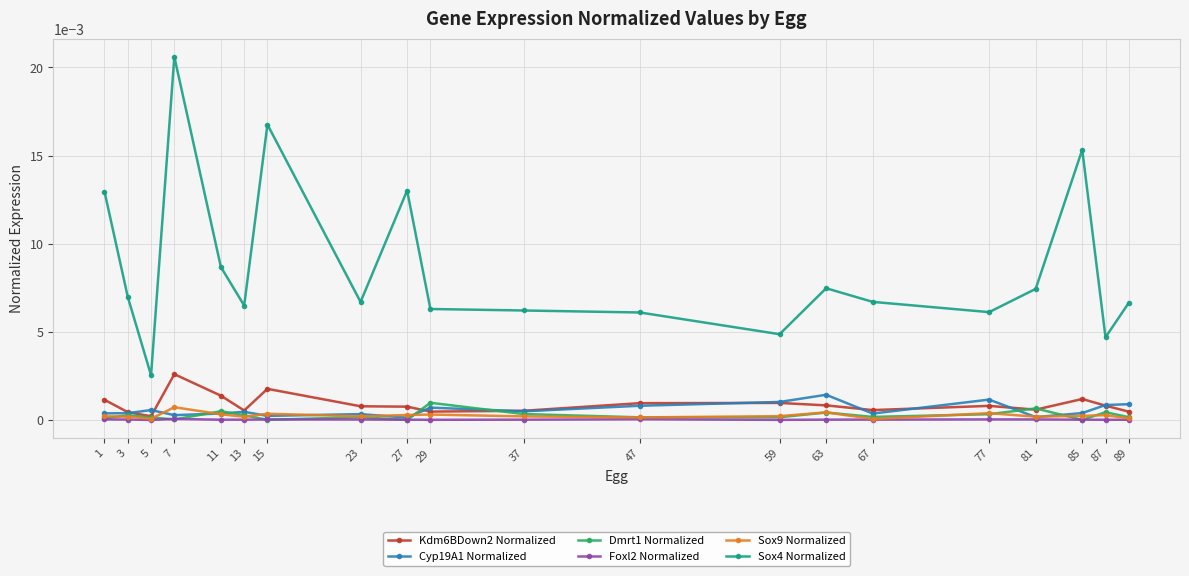

Which series has the widest spread of values?

Sox4 Normalized